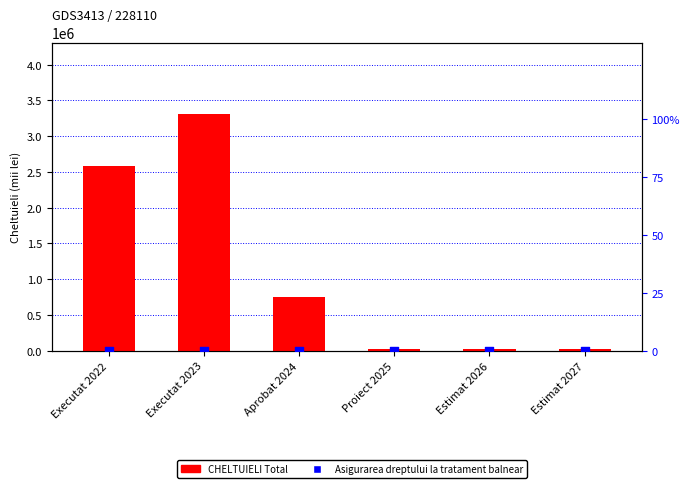

What is the total value across all series at Executat 2022?

2585576.4